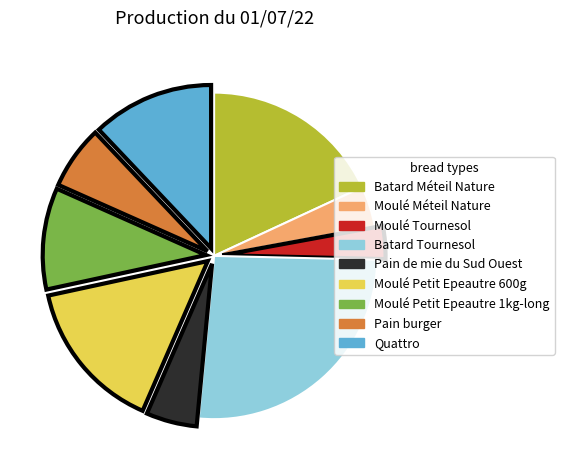

Which category has the biggest portion of the pie?

Batard Tournesol